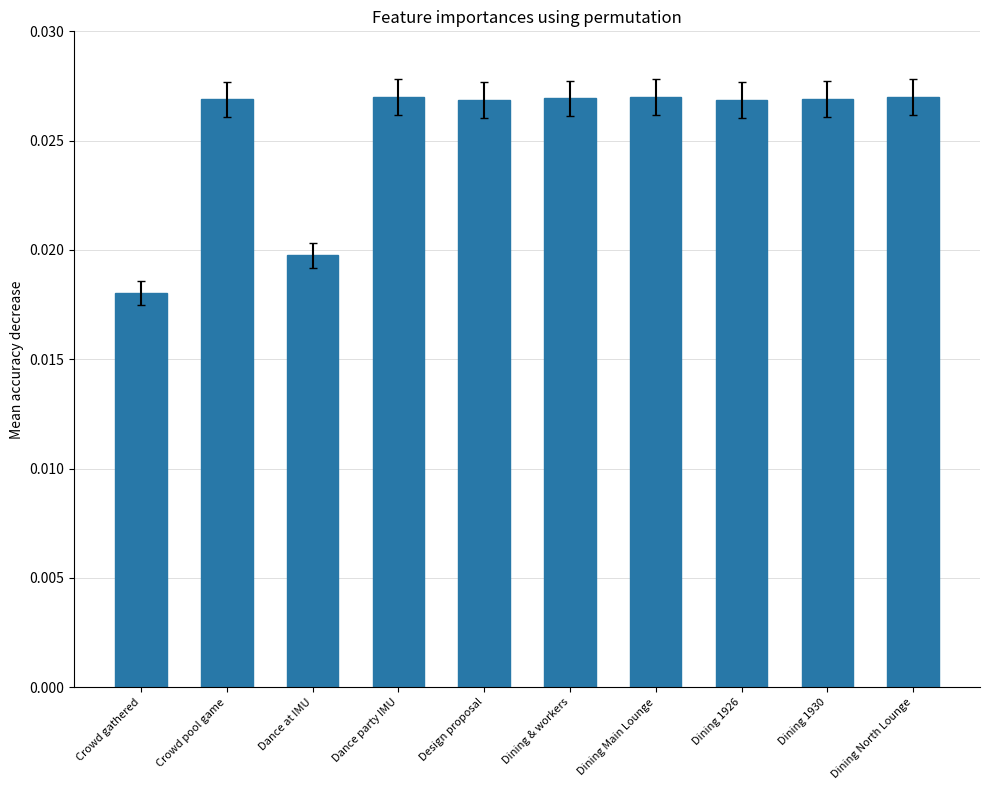

What is the sum of all values?

0.3